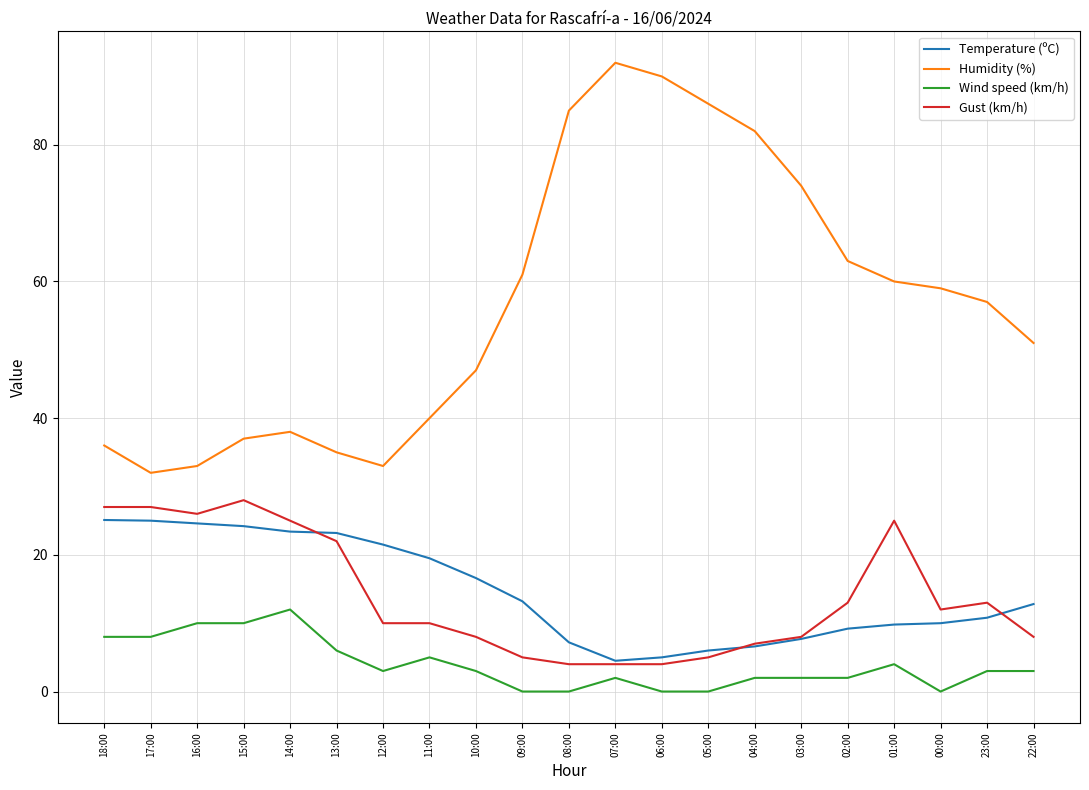

What is the difference between the maximum and second lowest values in the Gust (km/h) series?

24.0